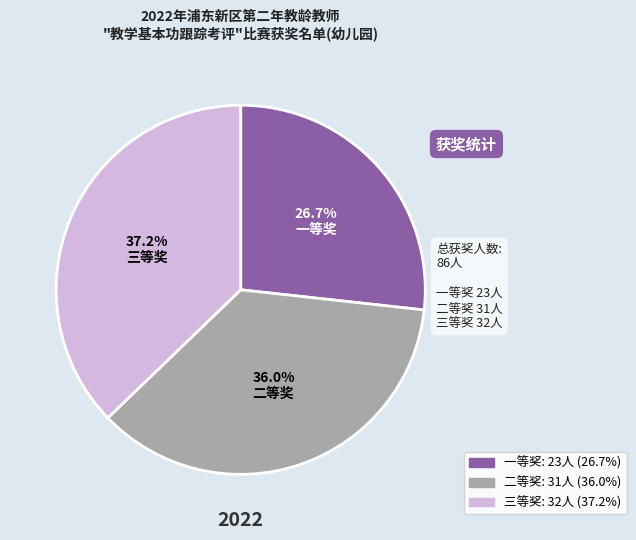

To the nearest percent, what is the combined percentage of 三等奖 and 一等奖?

64%